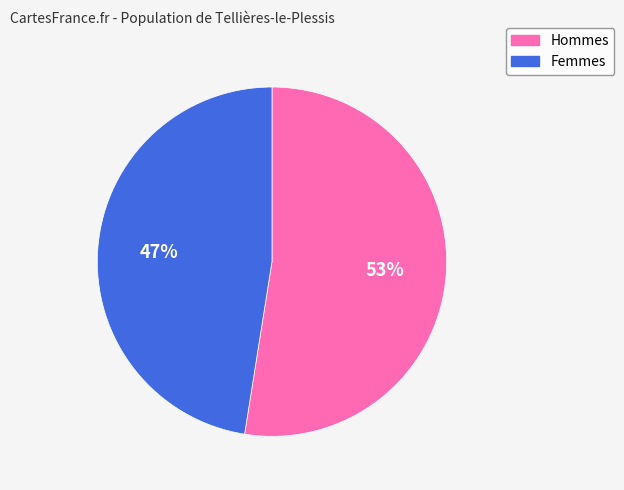

Is there any slice that represents more than half of the pie?

Yes